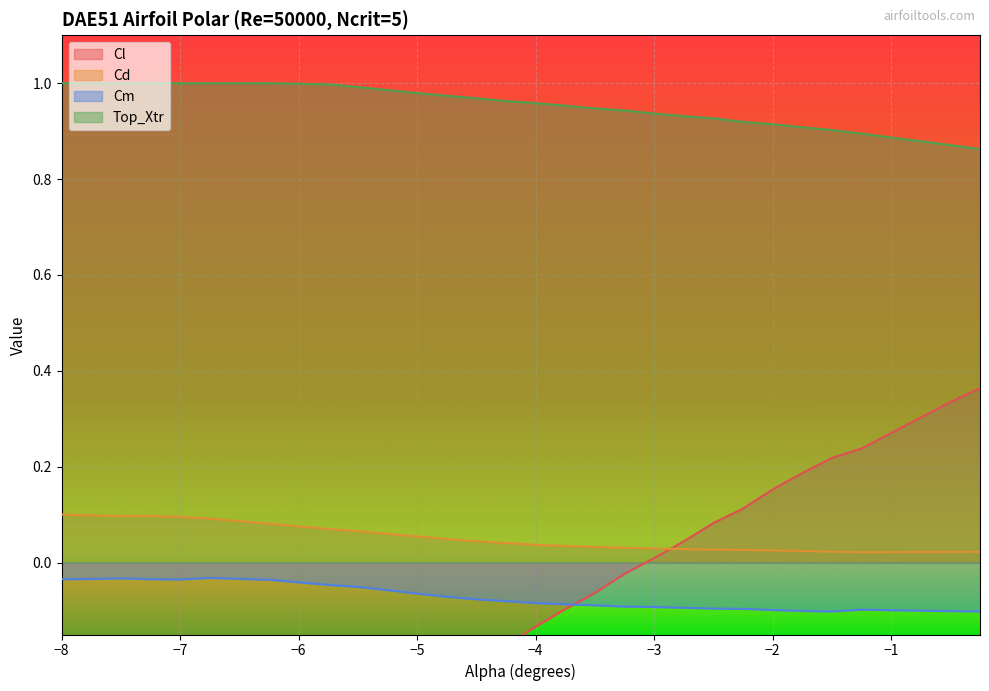

What is the label of the 3rd point from the right?

-0.75